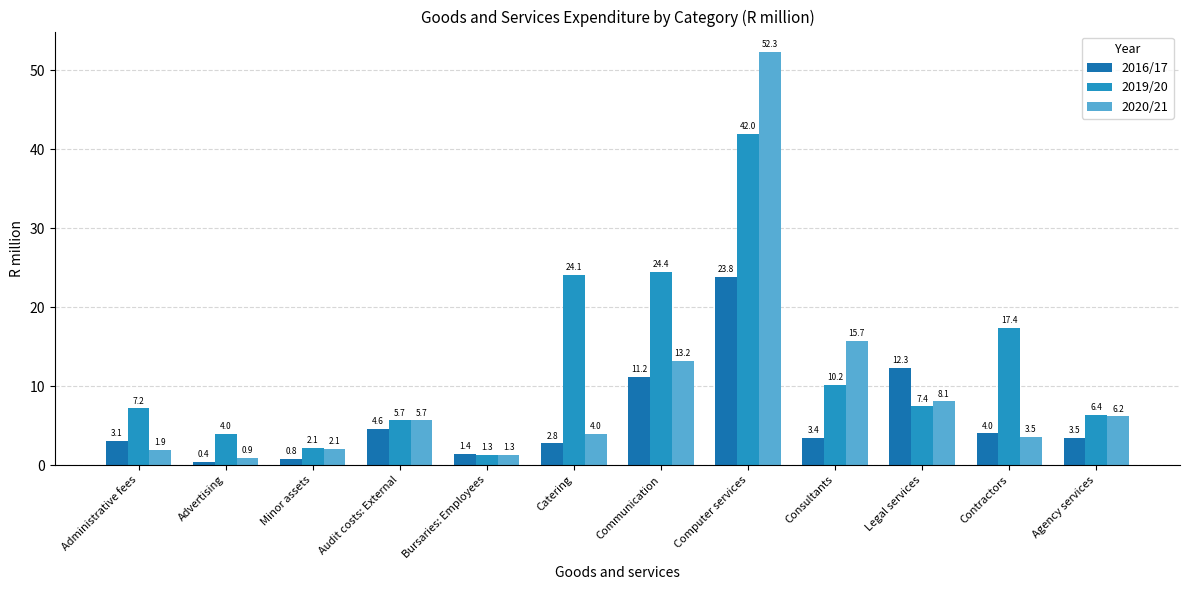

What is the label of the 9th bar from the left?

Consultants